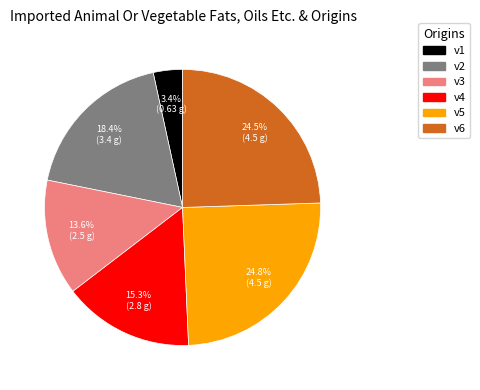

Approximately how many times larger is the value at v2 compared to v4?

1.2